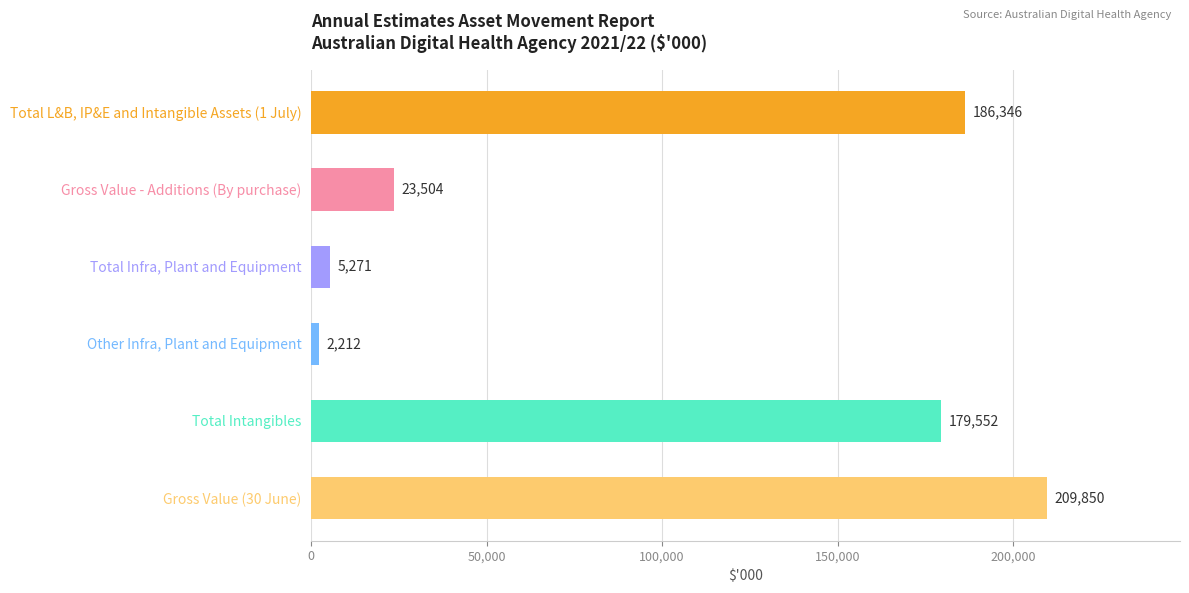

Reading top to bottom, extract all data points from this chart.

186346	23504	5271	2212	179552	209850